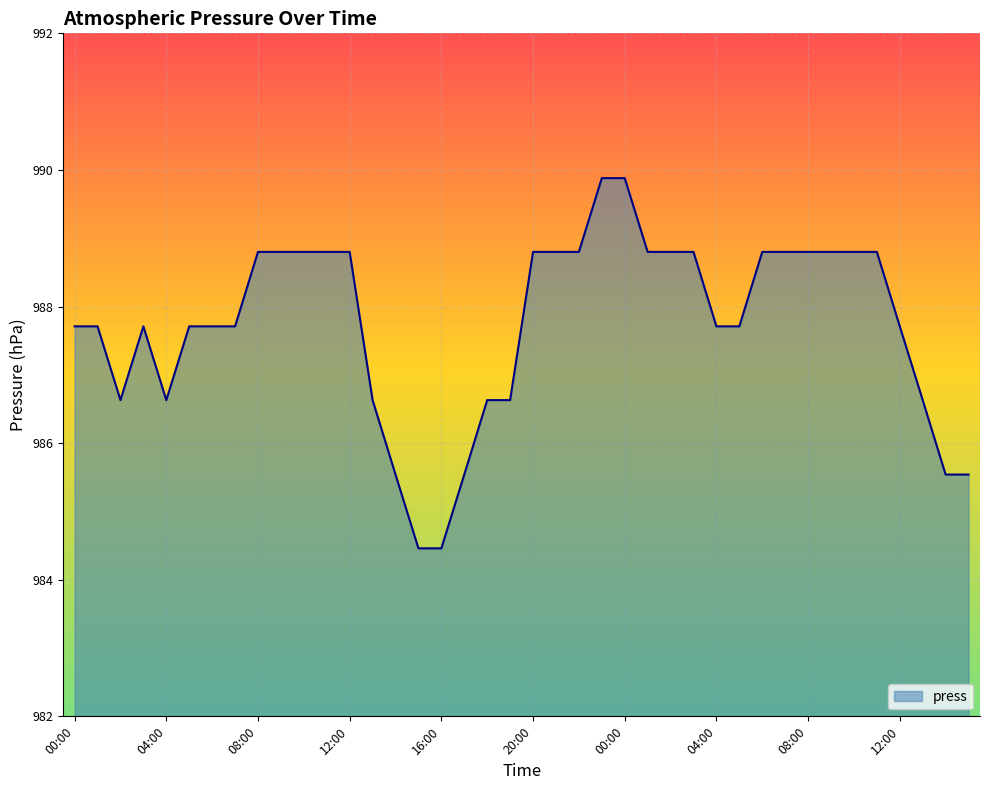

What is the minimum value shown in the chart?

984.5